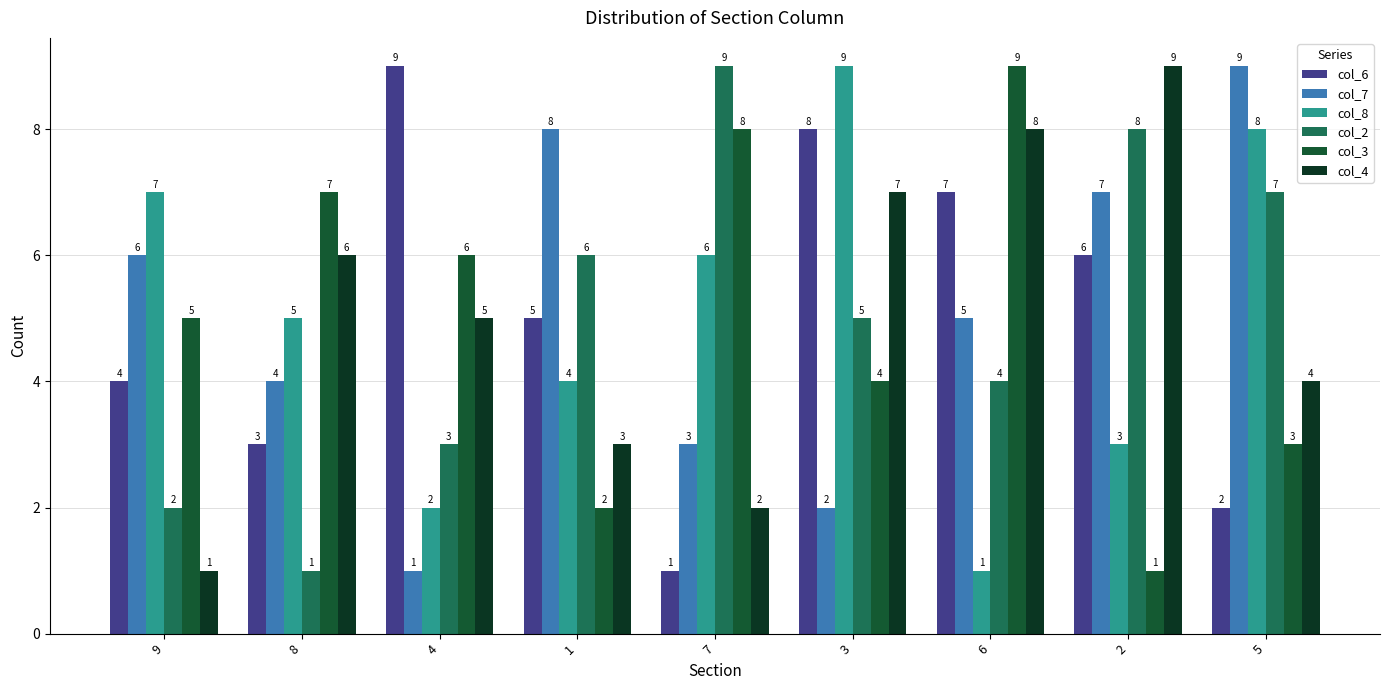

Where is col_2 nearest to the value 5?

3